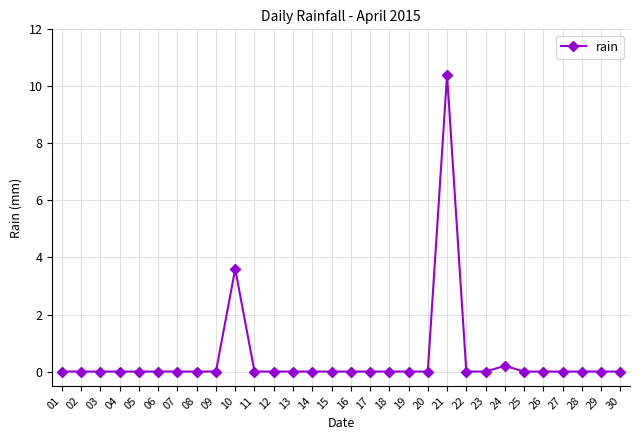

What is the maximum value shown in the chart?

10.4